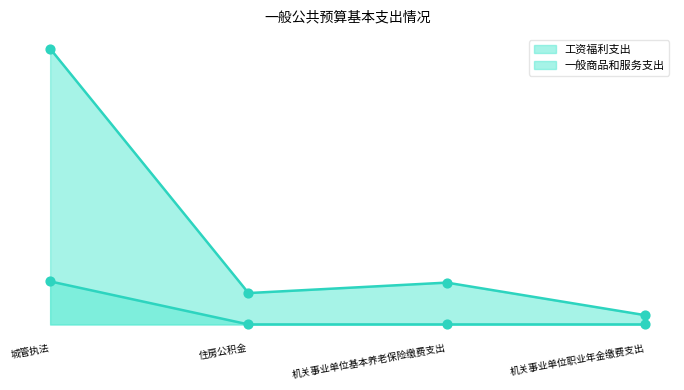

Which series has the widest spread of Y values?

工资福利支出